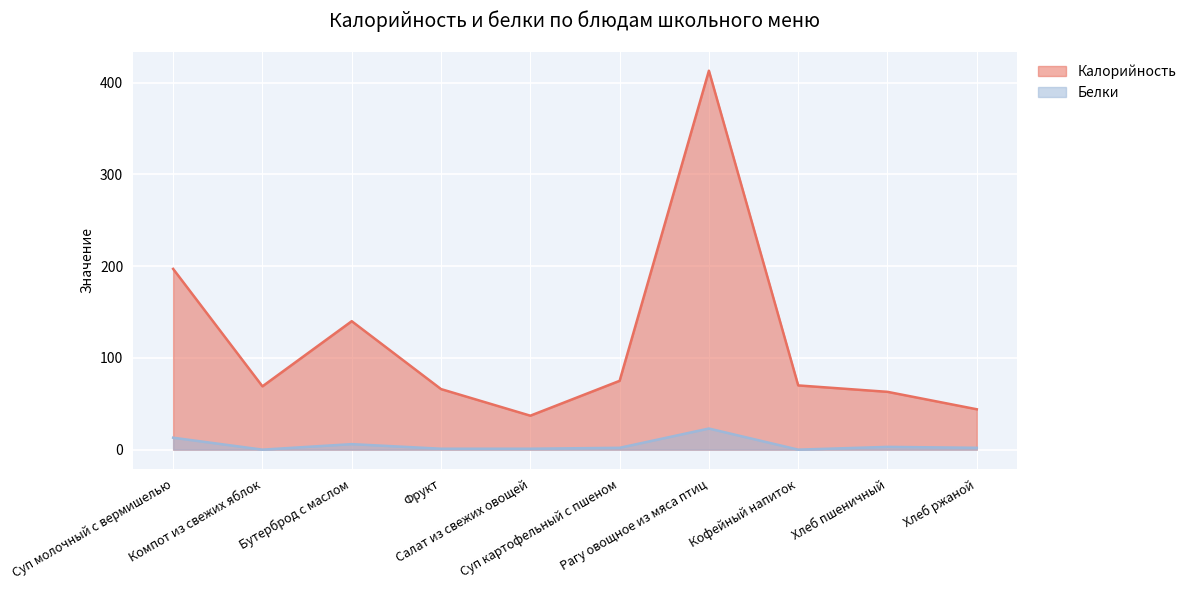

What is the label of the 5th point from the right?

Суп картофельный с пшеном